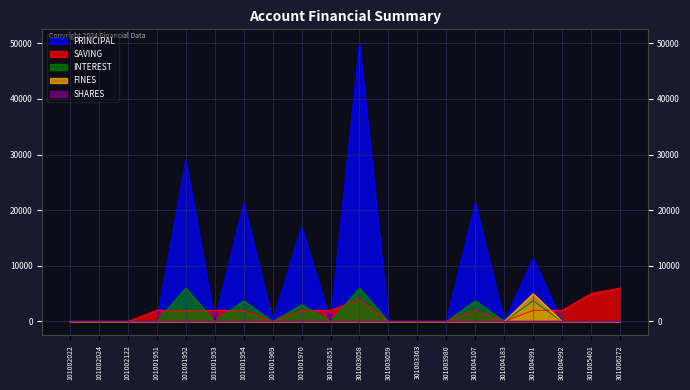

Reading left to right, list all the values displayed in this chart.

PRINCIPAL: 101002022=0	101002024=0	101002122=0	101001951=0	101001952=29000	101001953=0	101001954=21300	101001969=0	101001970=17000	301002851=0	301003058=50000	301003059=0	301003363=0	301003980=0	301004107=21300	301004183=0	301004991=11300	301004992=0	301005401=0	301006272=0
SAVING: 101002022=0	101002024=0	101002122=0	101001951=2000	101001952=2000	101001953=2000	101001954=2000	101001969=0	101001970=2000	301002851=2000	301003058=4000	301003059=0	301003363=0	301003980=0	301004107=2000	301004183=0	301004991=2000	301004992=2000	301005401=5000	301006272=6000
INTEREST: 101002022=0	101002024=0	101002122=0	101001951=0	101001952=6000	101001953=0	101001954=3700	101001969=0	101001970=3000	301002851=0	301003058=6000	301003059=0	301003363=0	301003980=0	301004107=3700	301004183=0	301004991=3700	301004992=0	301005401=0	301006272=0
FINES: 101002022=0	101002024=0	101002122=0	101001951=0	101001952=0	101001953=0	101001954=0	101001969=0	101001970=0	301002851=0	301003058=0	301003059=0	301003363=0	301003980=0	301004107=0	301004183=0	301004991=5000	301004992=0	301005401=0	301006272=0